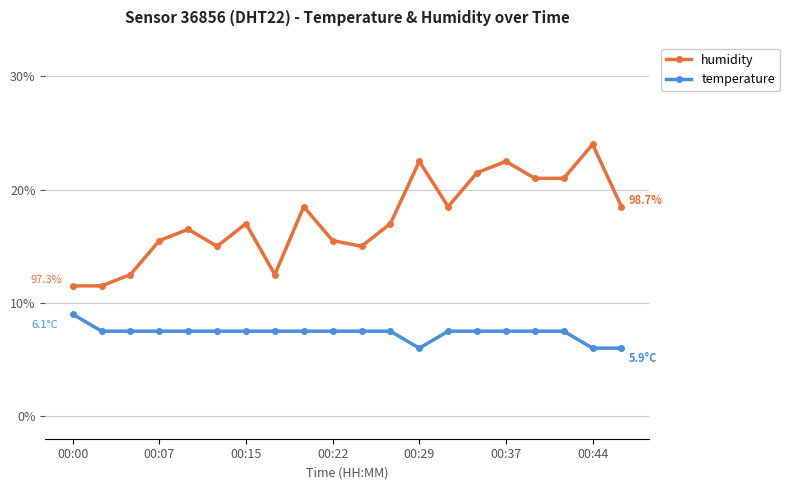

True or false: temperature and humidity intersect in this chart.

False